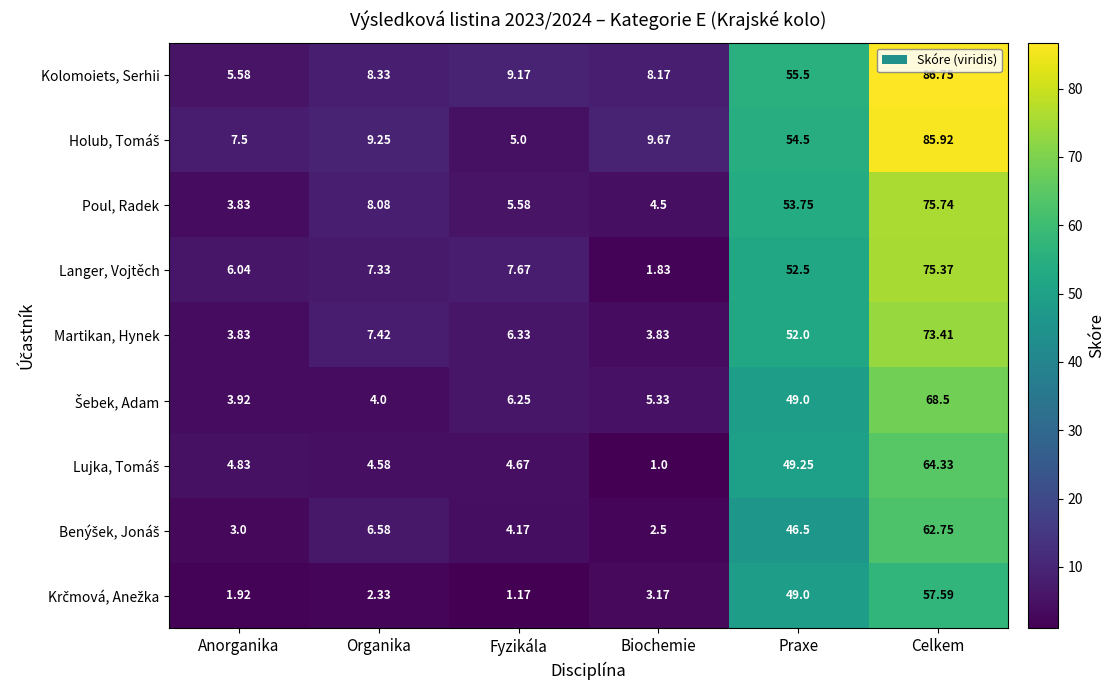

Which series changed the most between Biochemie and Praxe?

Langer, Vojtěch